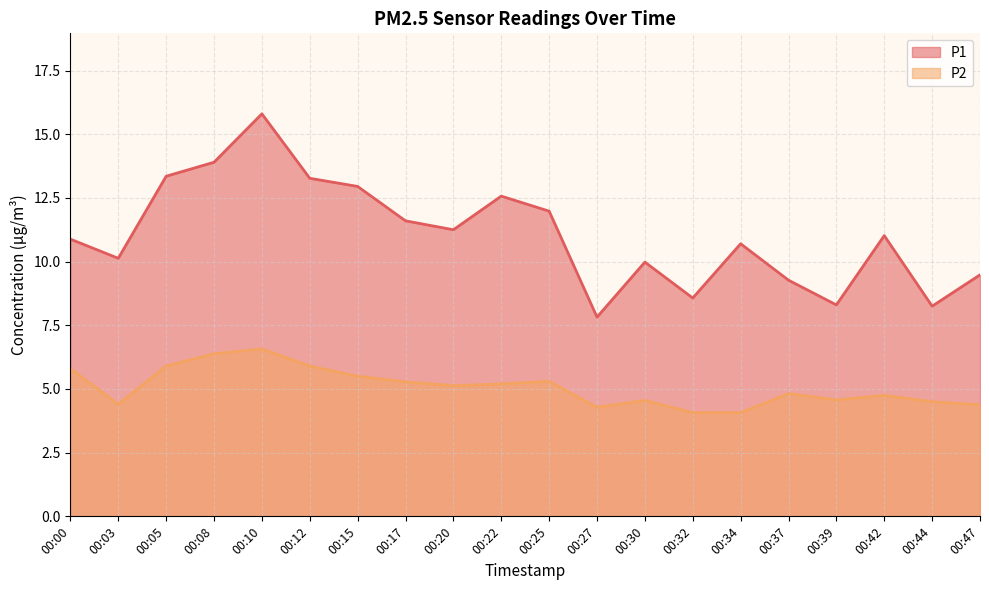

What is the sum of all P1 values?

221.1